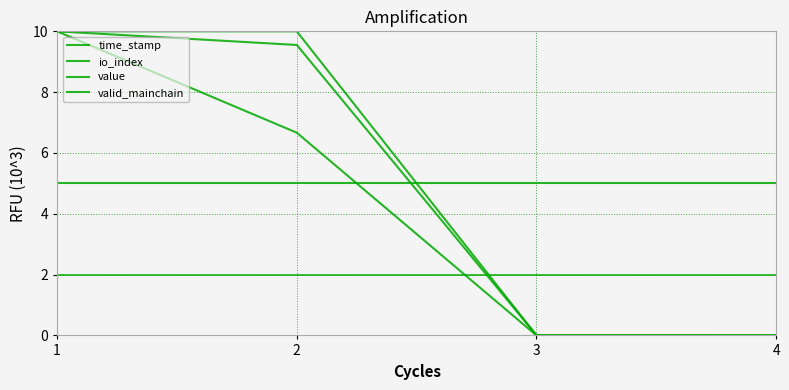

At which category does the chart reach its peak across all series?

1